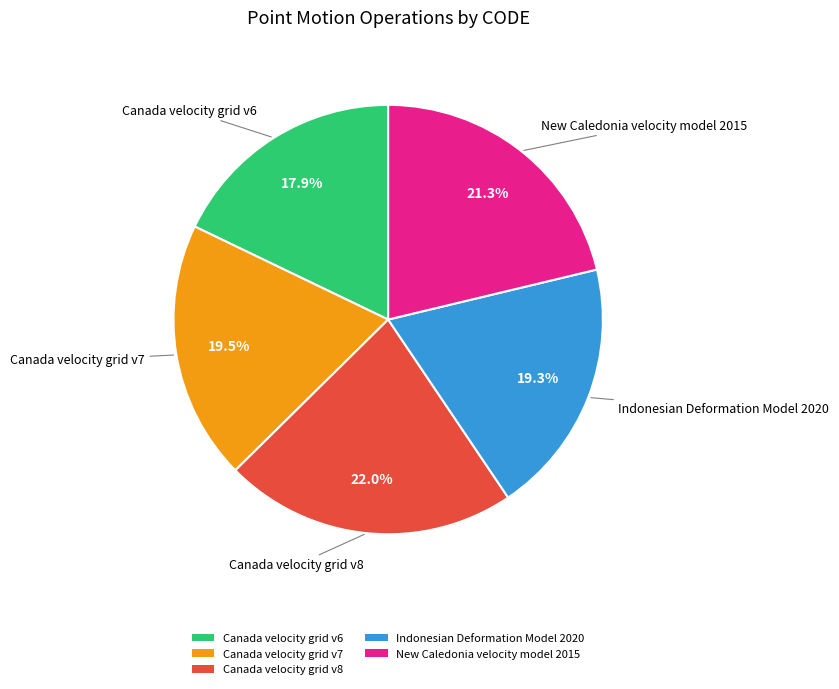

Does any single category account for the majority?

No